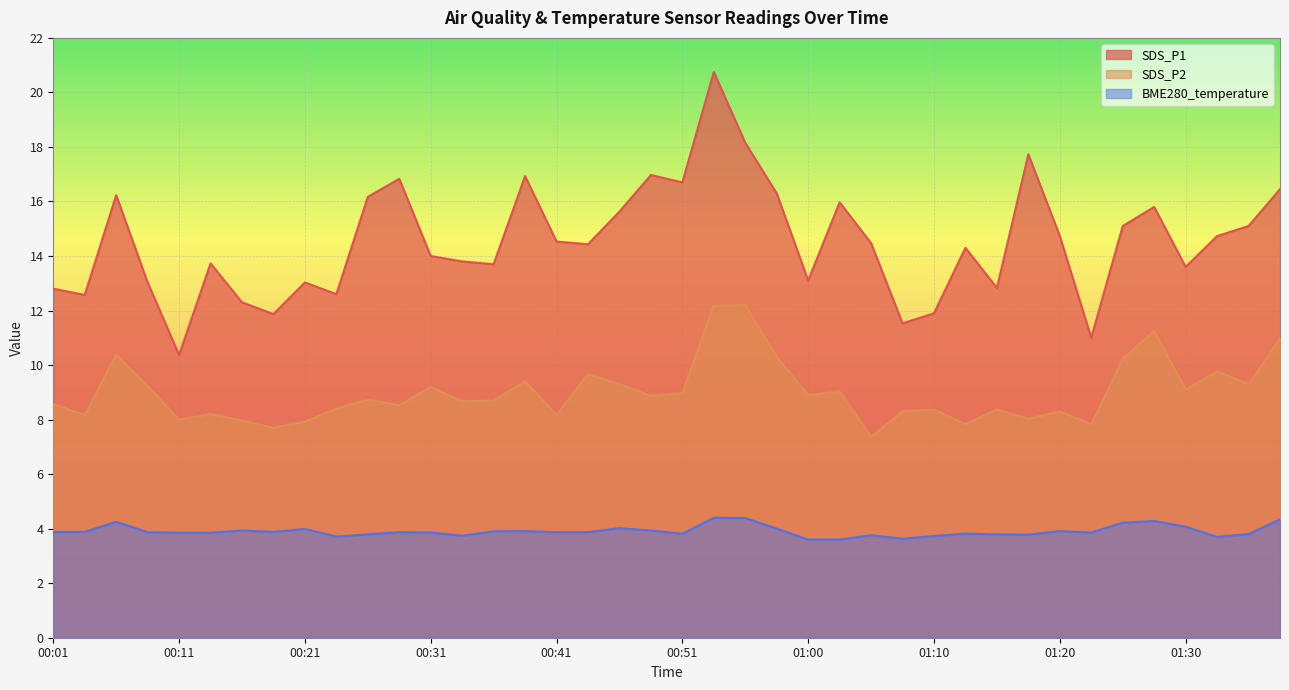

List the series in order of their peak value, highest first.

SDS_P1, SDS_P2, BME280_temperature